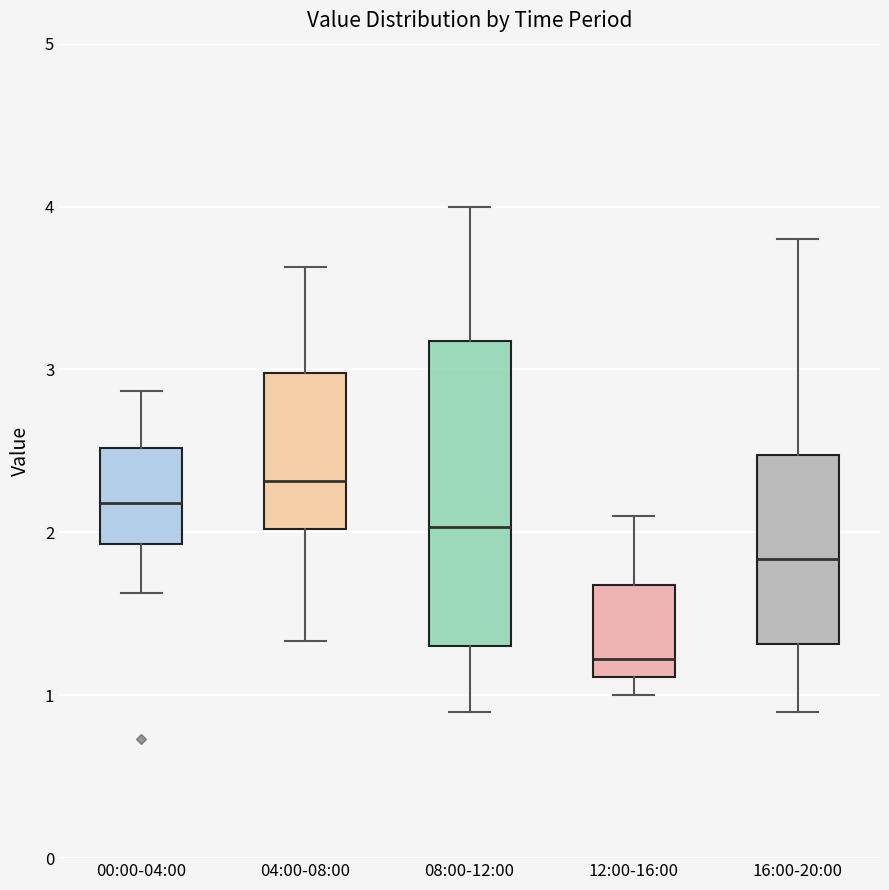

Which box's median line is the lowest?

12:00-16:00